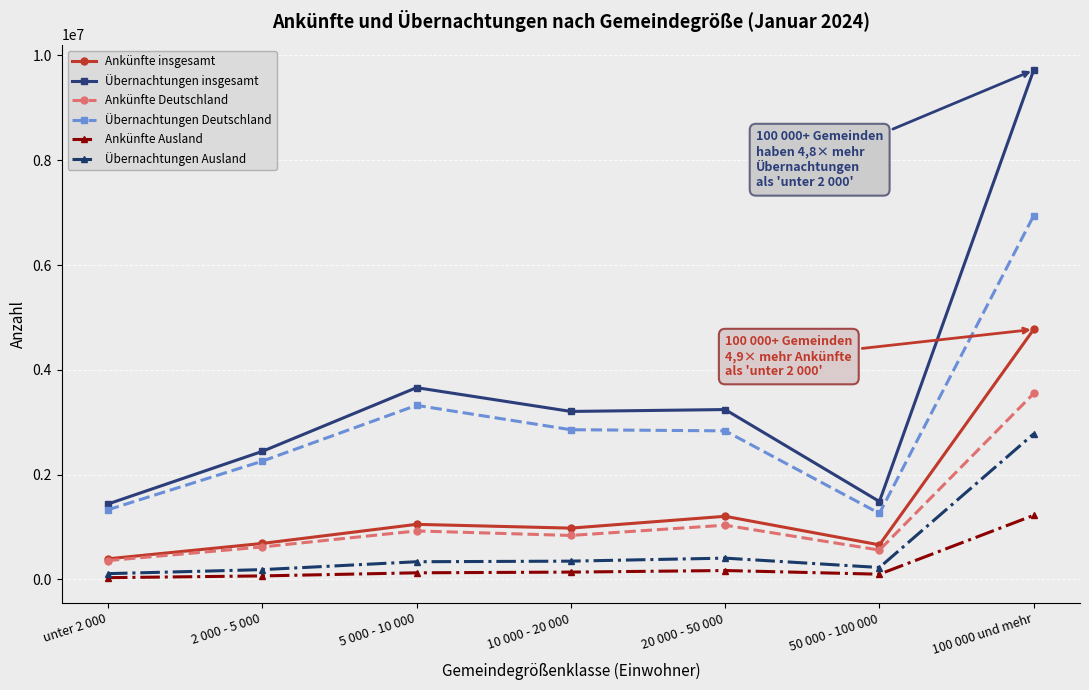

Rank the series at 20 000 - 50 000 from lowest to highest value.

Ankünfte Ausland, Übernachtungen Ausland, Ankünfte Deutschland, Ankünfte insgesamt, Übernachtungen Deutschland, Übernachtungen insgesamt